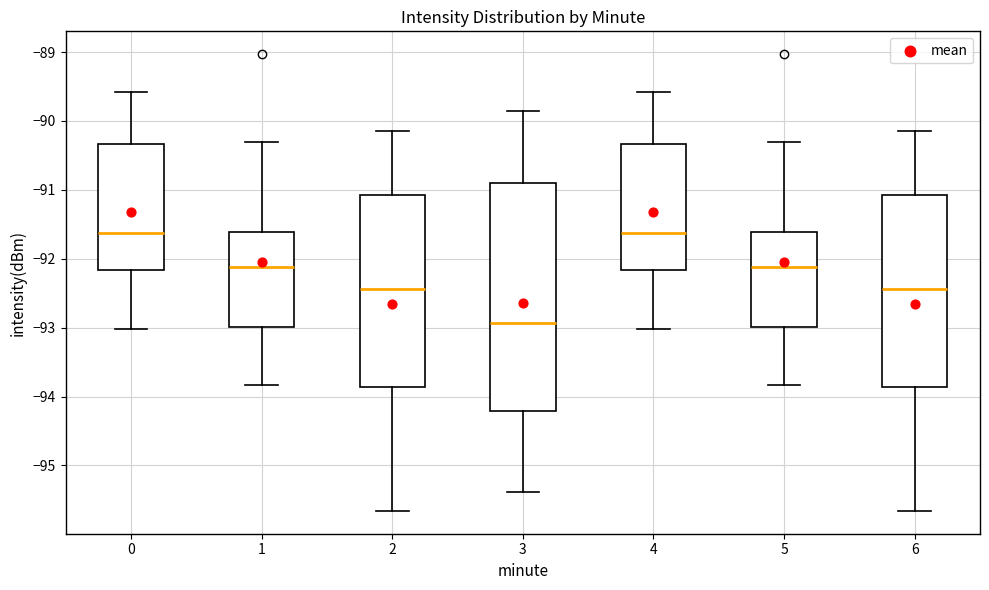

Reading left to right, transcribe this box plot: for each box, give where its median line is, the range the box spans, and where its two whiskers end, as read against the y-axis. The values are not printed on the chart, so give them approximately, as read against the axis.

0: median -91.6, box -92.2 to -90.3, whiskers -93.0 to -89.6
1: median -92.1, box -93.0 to -91.6, whiskers -93.8 to -90.3
2: median -92.4, box -93.9 to -91.1, whiskers -95.7 to -90.1
3: median -92.9, box -94.2 to -90.9, whiskers -95.4 to -89.9
4: median -91.6, box -92.2 to -90.3, whiskers -93.0 to -89.6
5: median -92.1, box -93.0 to -91.6, whiskers -93.8 to -90.3
6: median -92.4, box -93.9 to -91.1, whiskers -95.7 to -90.1